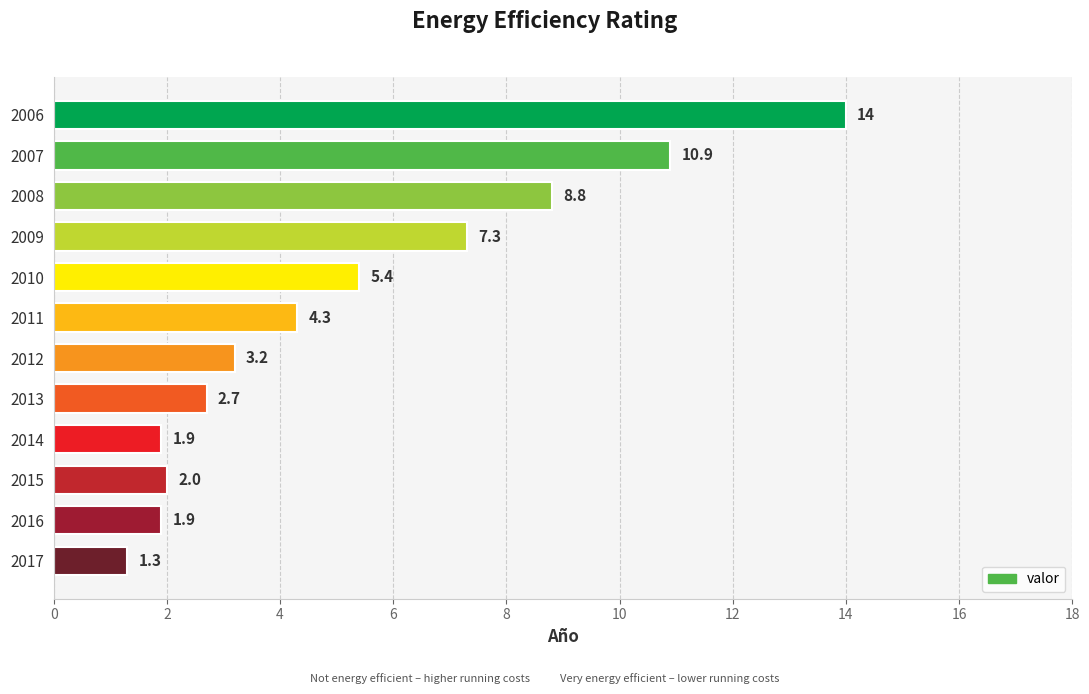

Where is the data nearest to the value 7?

2009